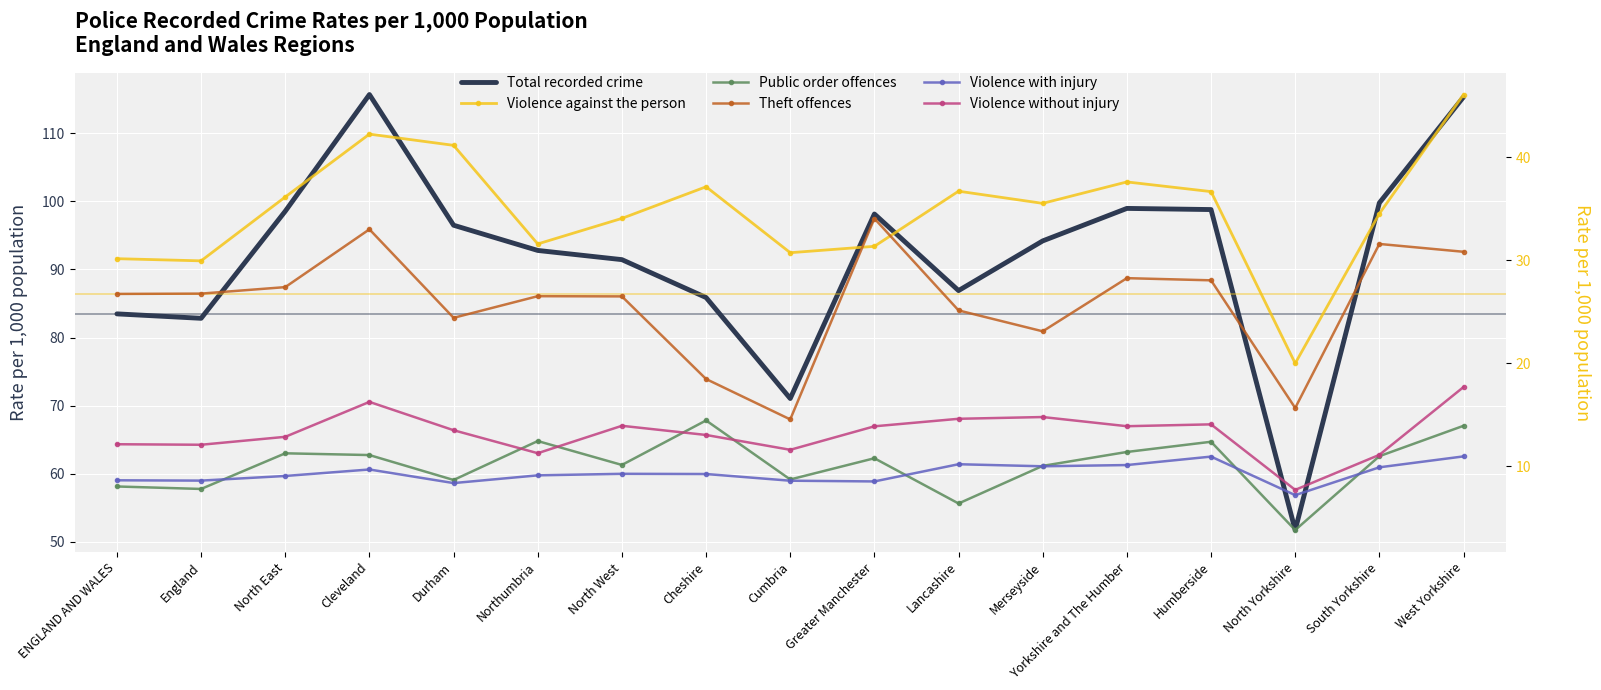

The Violence without injury series shows 23.5 at West Yorkshire. True or false?

False